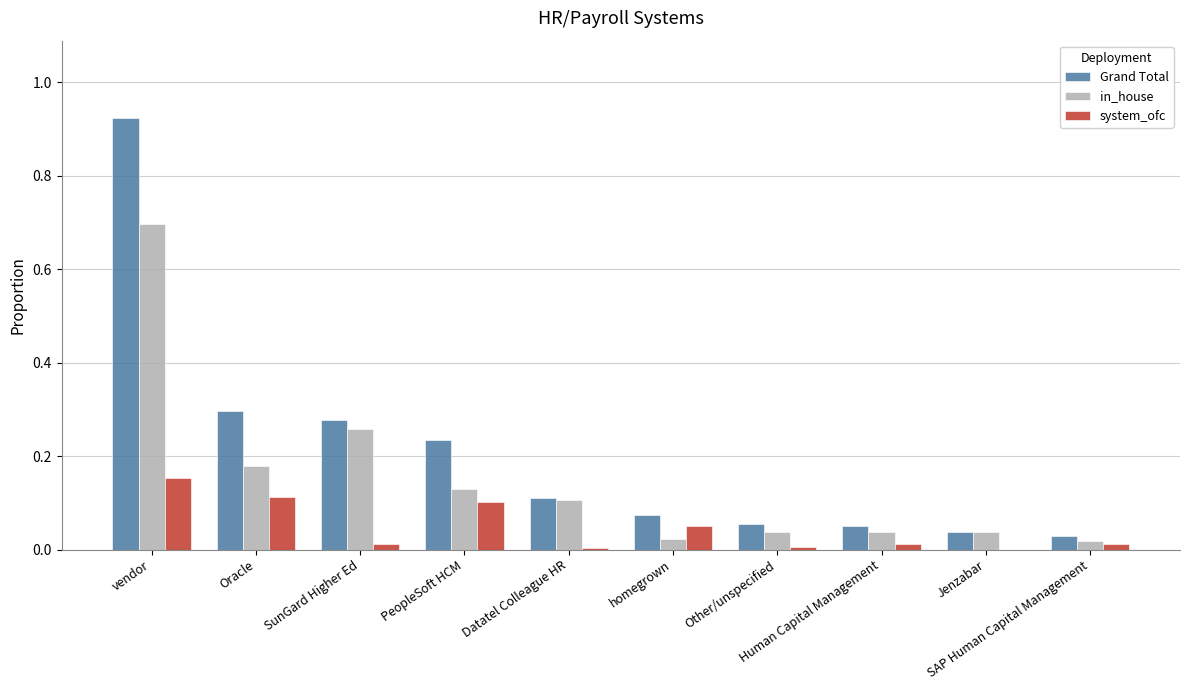

Which series changed the most between SunGard Higher Ed and homegrown?

in_house